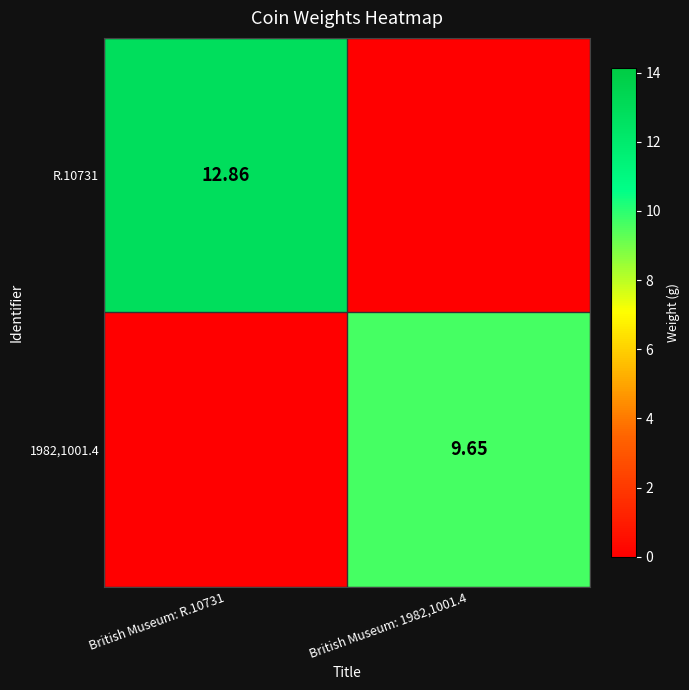

At how many categories does at least one series exceed 2?

2